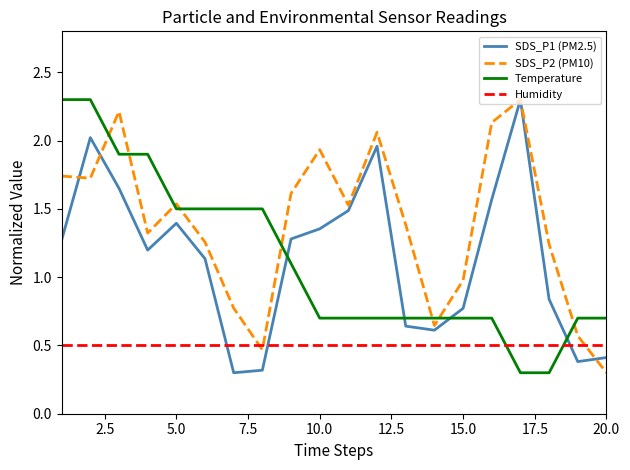

How many intersections are there between Temperature and SDS_P2 (PM10)?

8